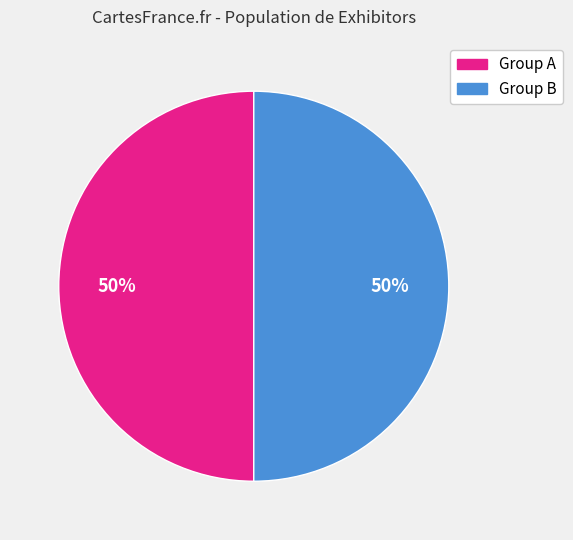

To the nearest percent, what is the average slice percentage?

50%